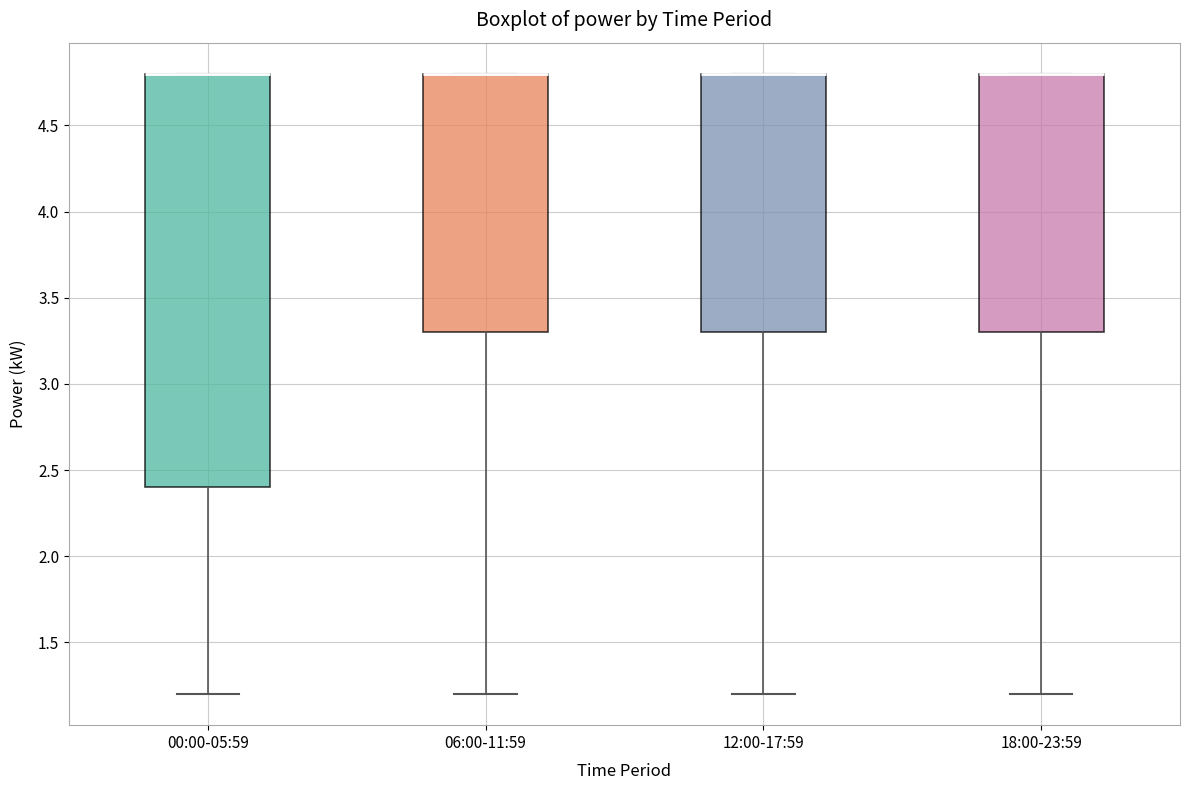

Reading left to right, read every box against the y-axis: the position of its median line, the range the box covers, and the ends of its whiskers. The values are not printed on the chart, so give them approximately, as read against the axis.

00:00-05:59: median 4.8 (drawn on the box's upper edge), box 2.4 to 4.8, whiskers 1.2 to 4.8
06:00-11:59: median 4.8 (drawn on the box's upper edge), box 3.3 to 4.8, whiskers 1.2 to 4.8
12:00-17:59: median 4.8 (drawn on the box's upper edge), box 3.3 to 4.8, whiskers 1.2 to 4.8
18:00-23:59: median 4.8 (drawn on the box's upper edge), box 3.3 to 4.8, whiskers 1.2 to 4.8